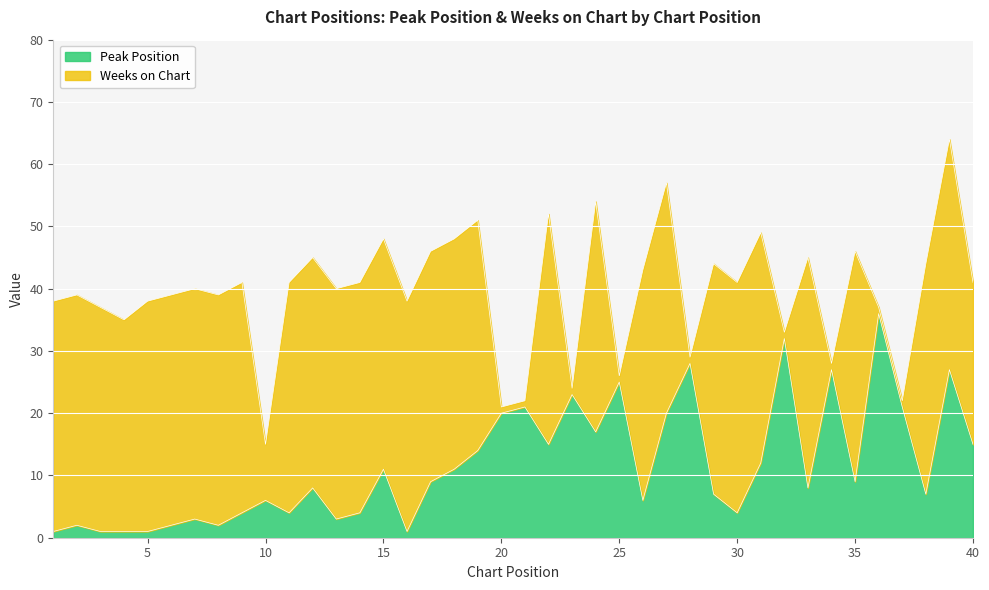

Approximately how many times larger is the value at 28 compared to 32?

0.9